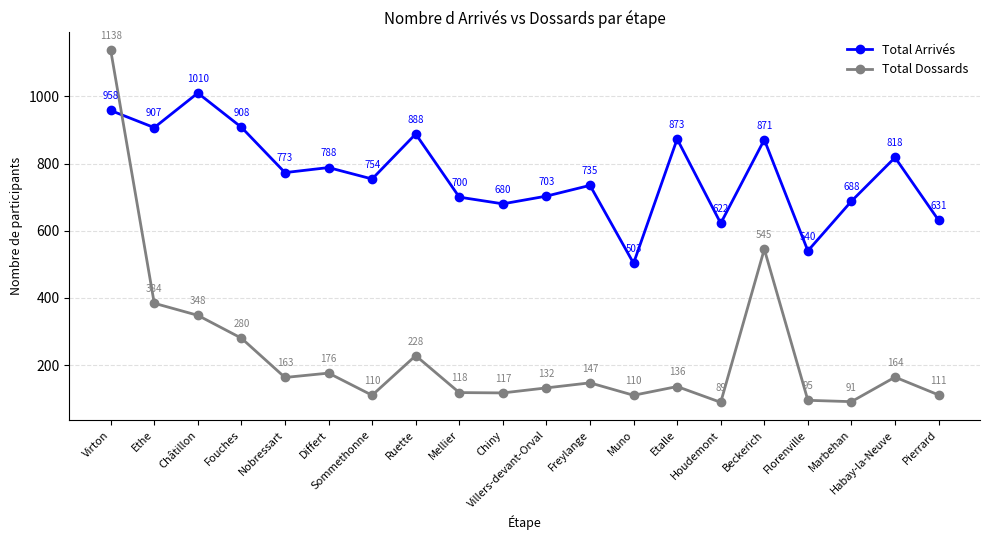

Rank the series at Châtillon from highest to lowest value.

Total Arrivés, Total Dossards